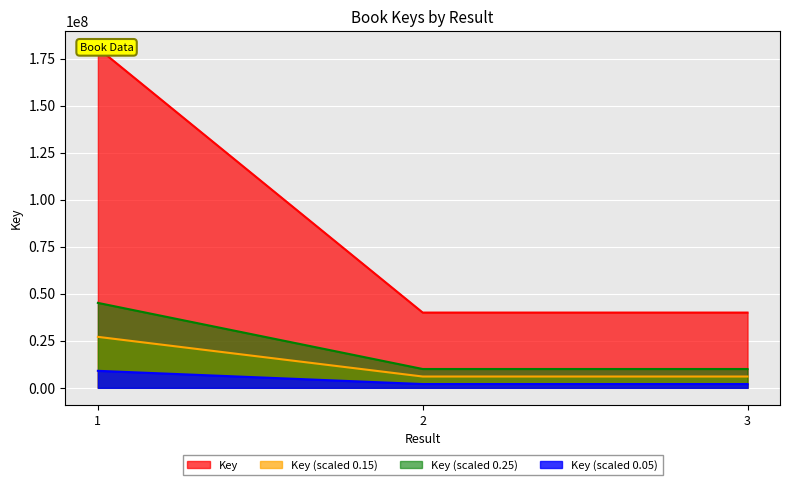

What is the greatest value displayed?

180551793